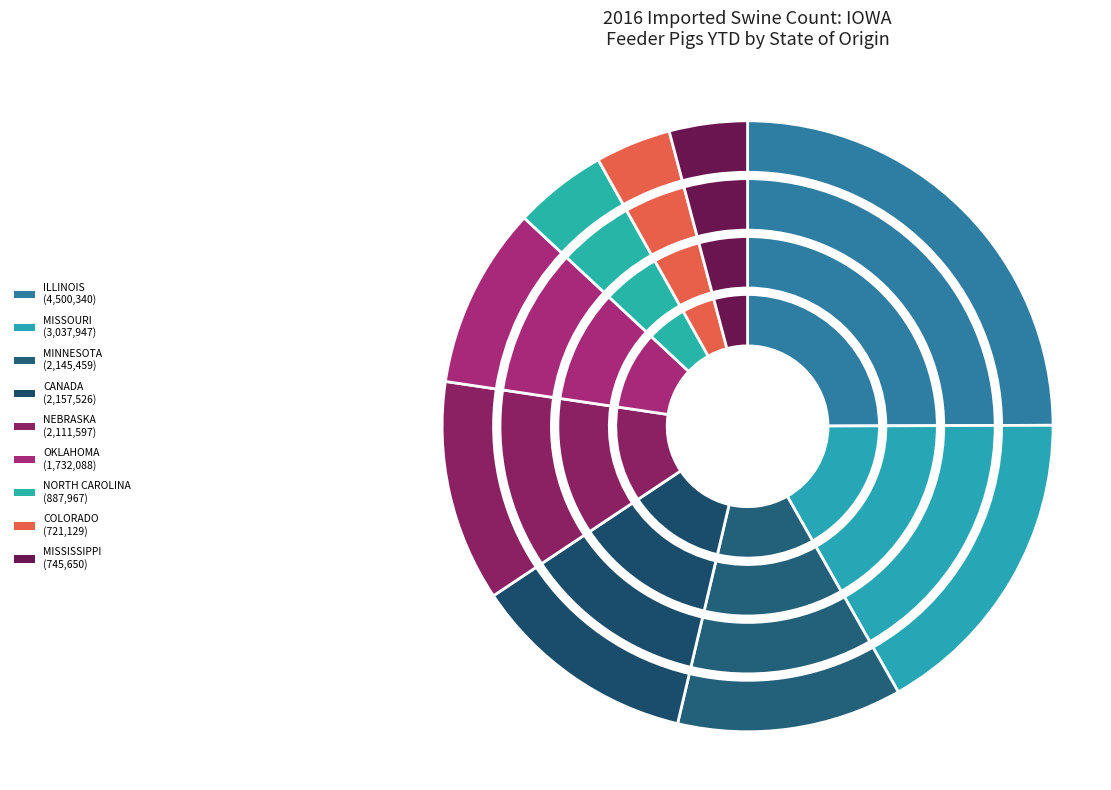

To the nearest percent, what portion does NORTH CAROLINA represent?

5%